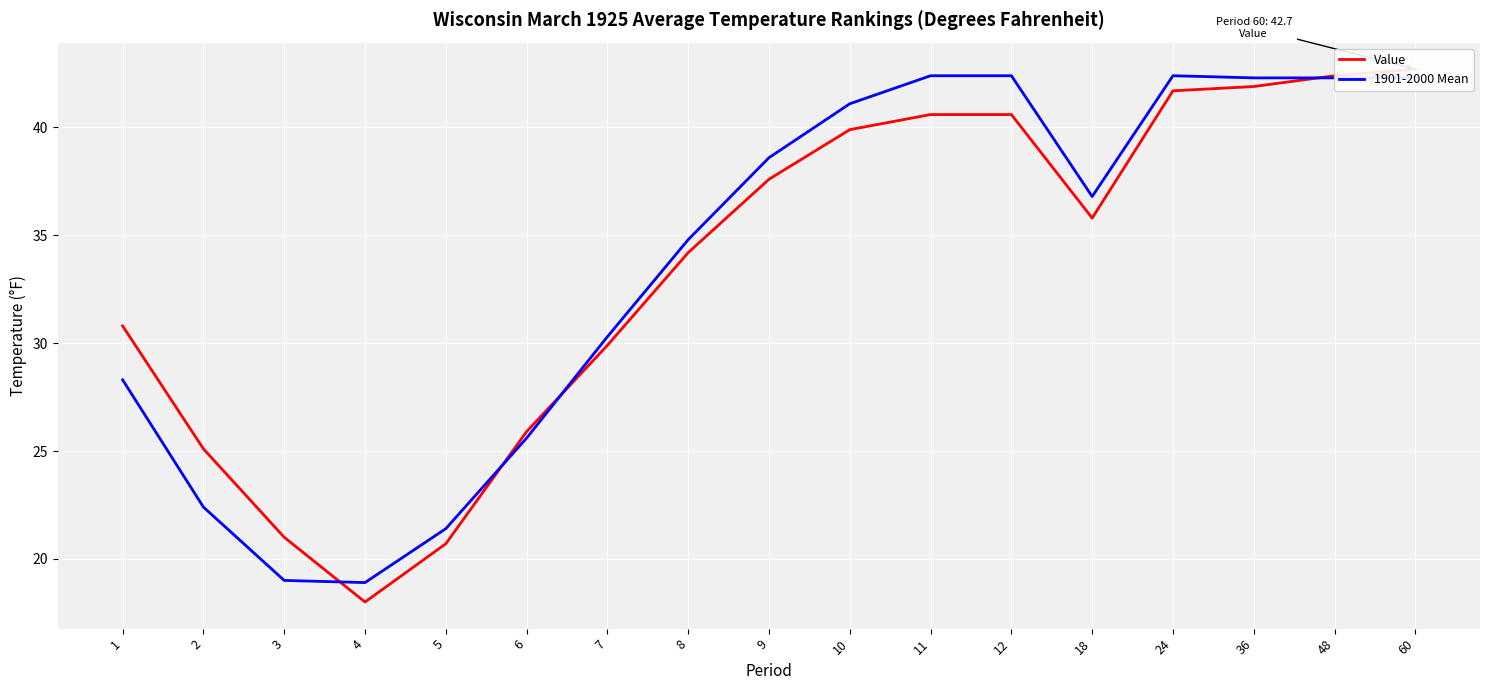

At which label does Value first exceed 35?

9